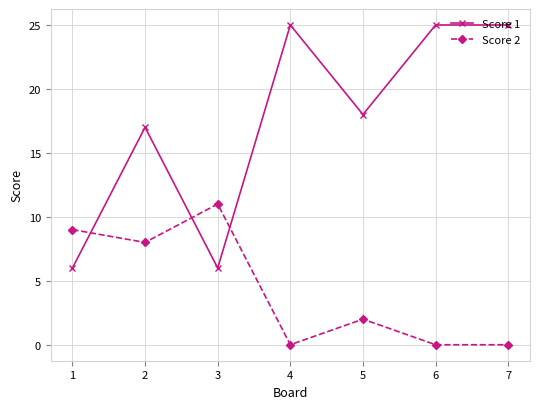

Reading right to left, extract all data points from this chart.

Score 1: 7=25	6=25	5=18	4=25	3=6	2=17	1=6
Score 2: 7=0	6=0	5=2	4=0	3=11	2=8	1=9